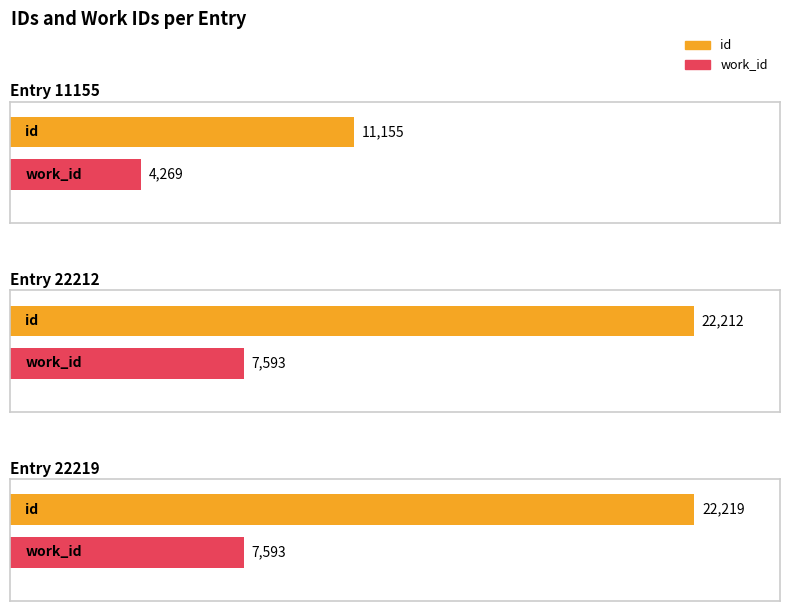

List the labels in order of work_id value, smallest first.

Entry 11155, Entry 22212, Entry 22219